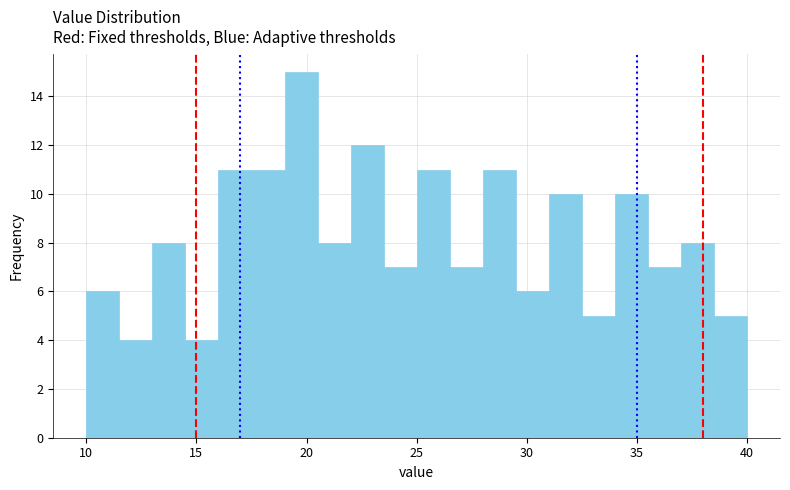

Read against the x-axis, roughly where is the centre of the tallest bar?

20.0